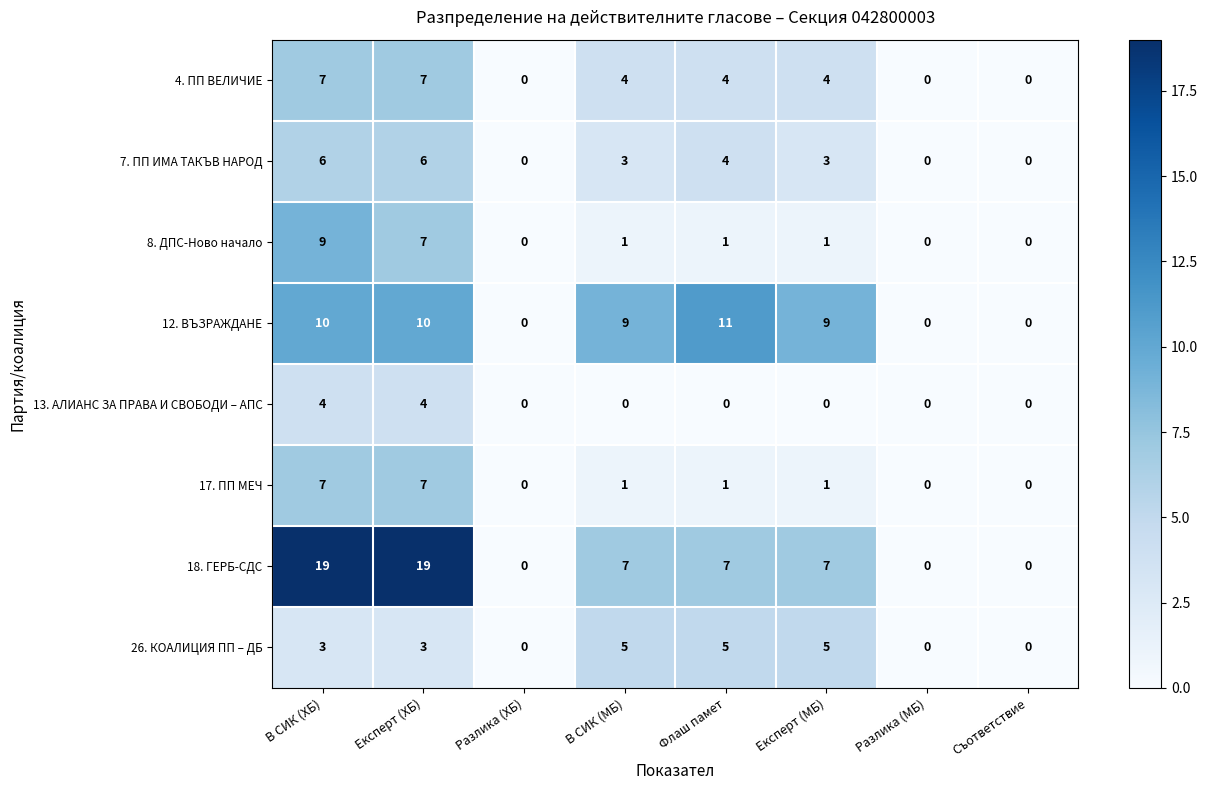

How many 7. ПП ИМА ТАКЪВ НАРОД values are between 0 and 6?

8